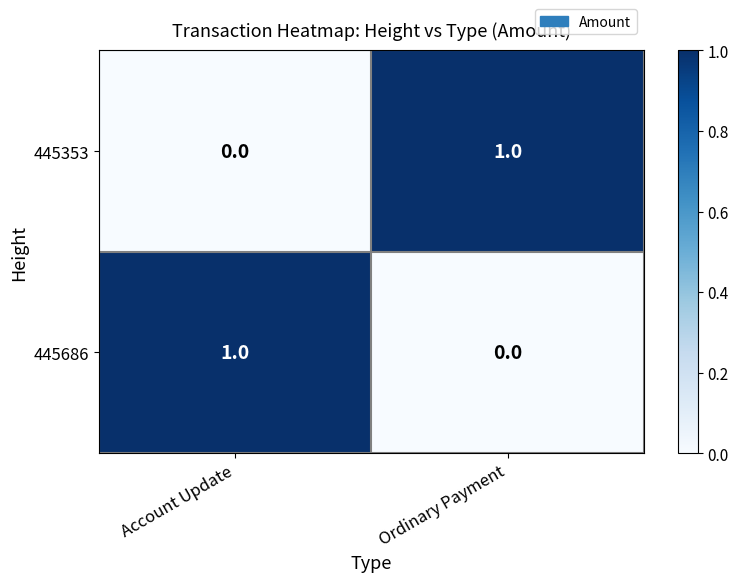

What is the total value across all series at Account Update?

1